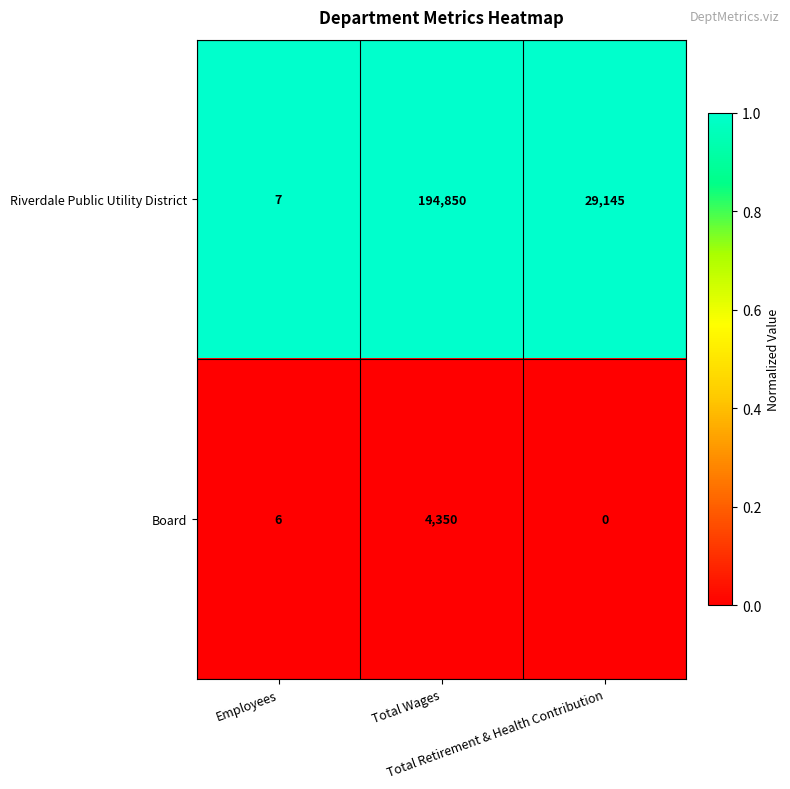

Which series changed the most between Total Wages and Total Retirement & Health Contribution?

Riverdale Public Utility District